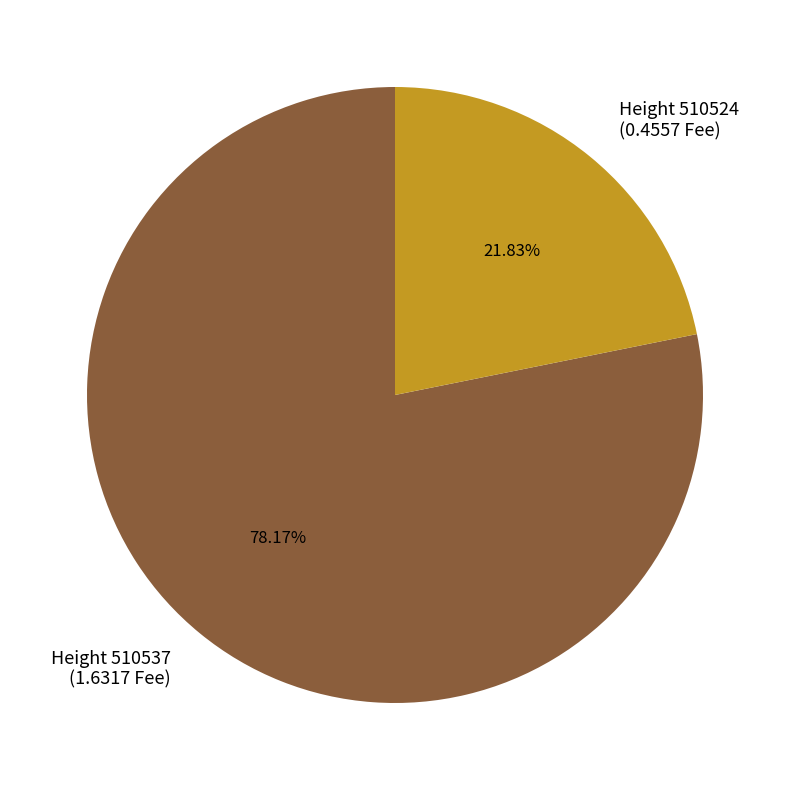

Count the number of slices in the pie.

2